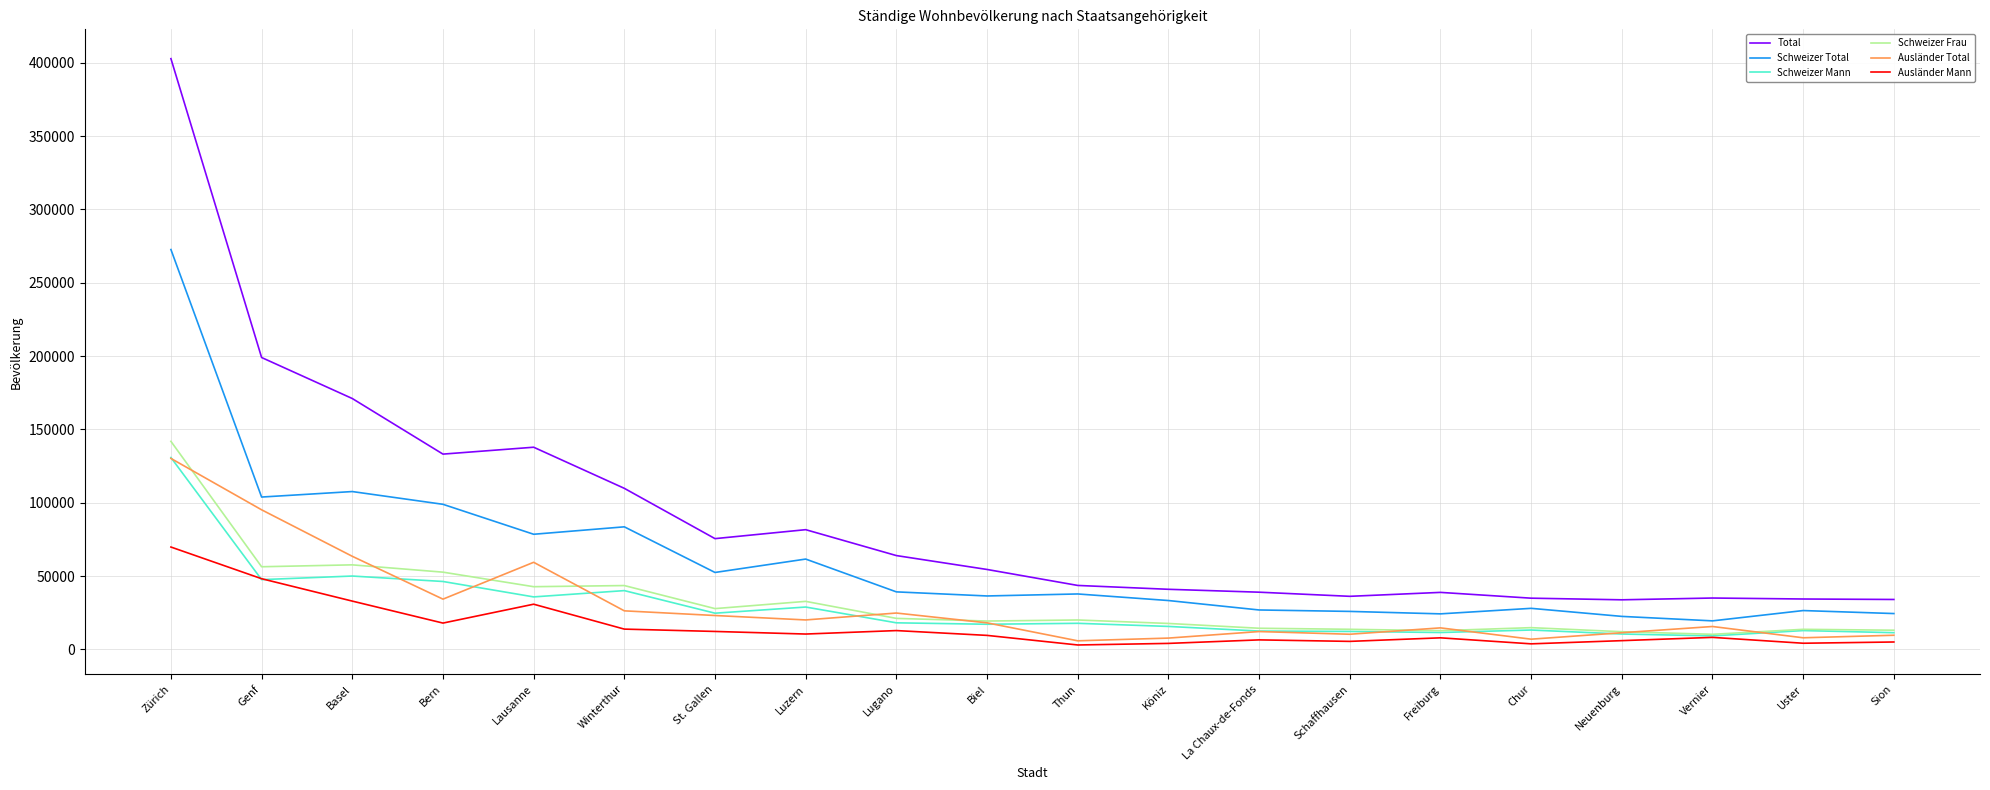

What is the difference between the second highest and second lowest values in the Schweizer Total series?

85123